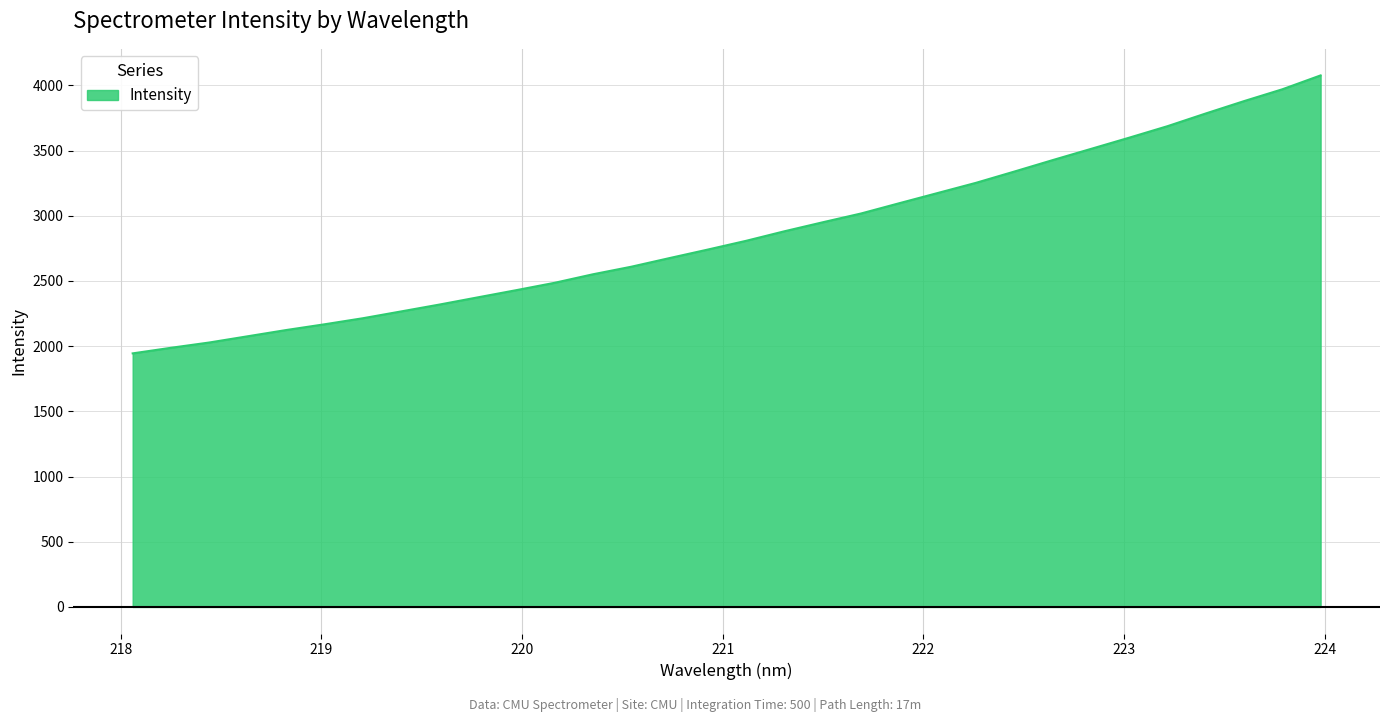

What is the greatest value displayed?

4076.8